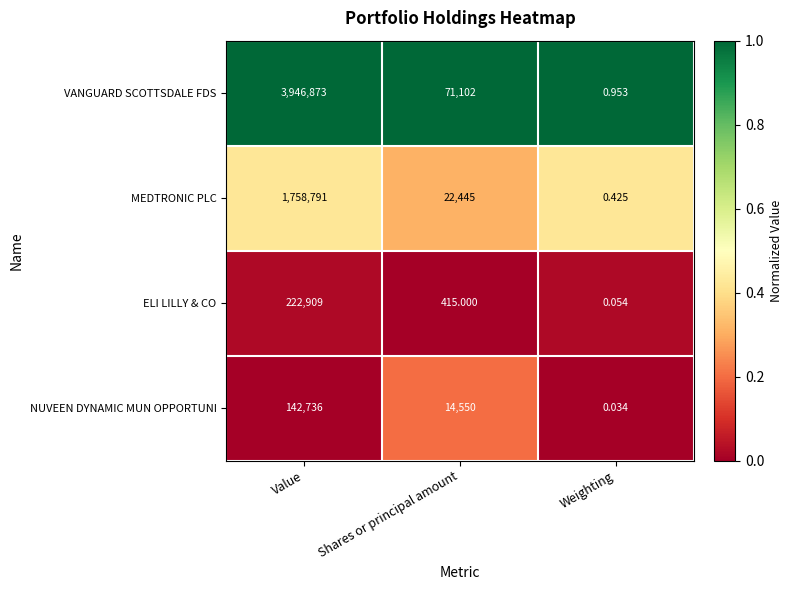

Where does the NUVEEN DYNAMIC MUN OPPORTUNI series first go above 14550?

Value